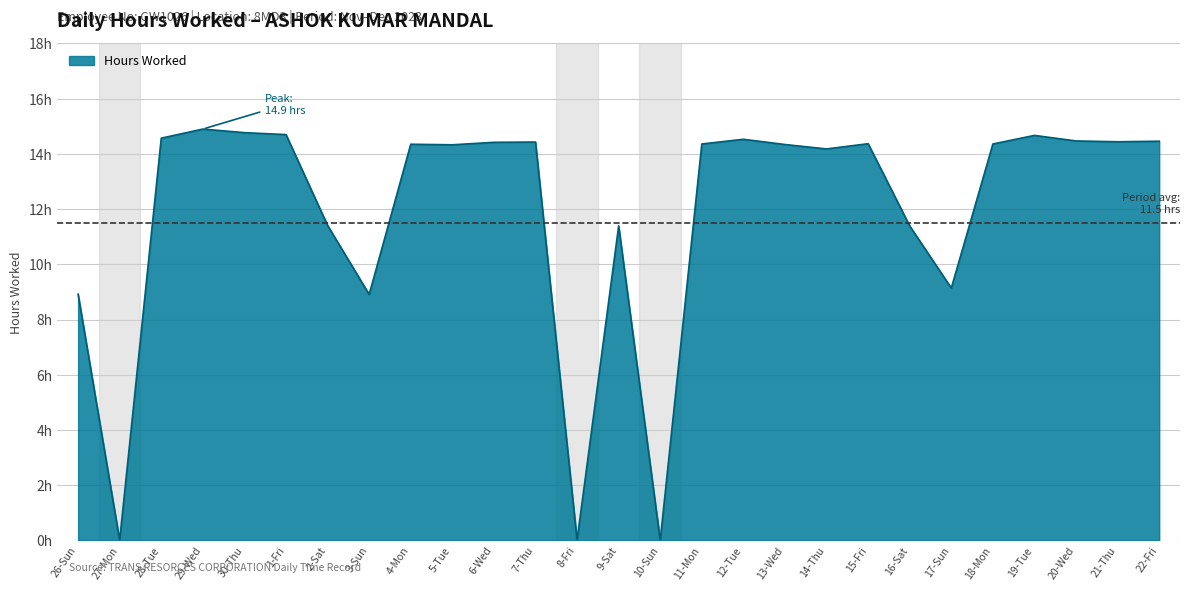

True or false: the data shows 22.5 at 20-Wed.

False